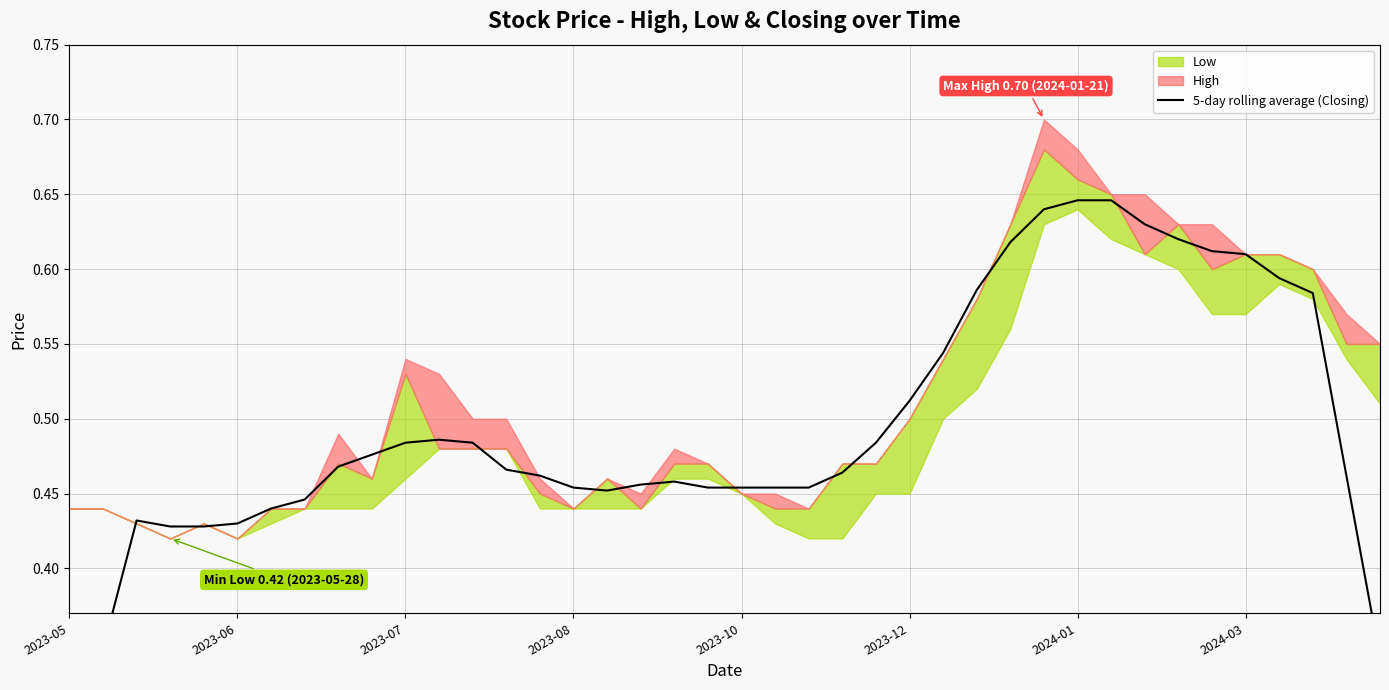

How many interior local peaks (higher than both neighbors) does the data have?

3